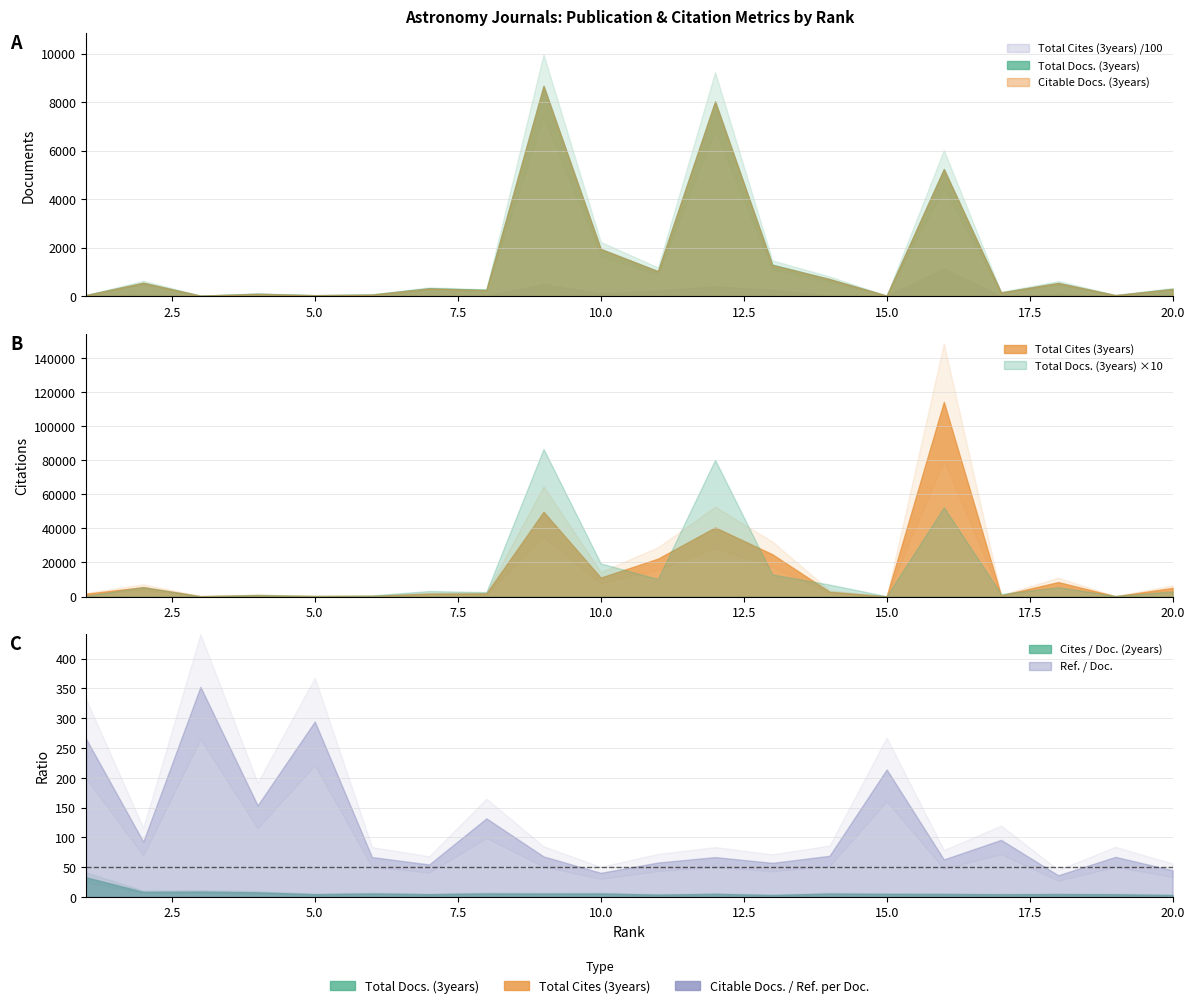

What is the sum of all Total Docs. (3years) values?

29359